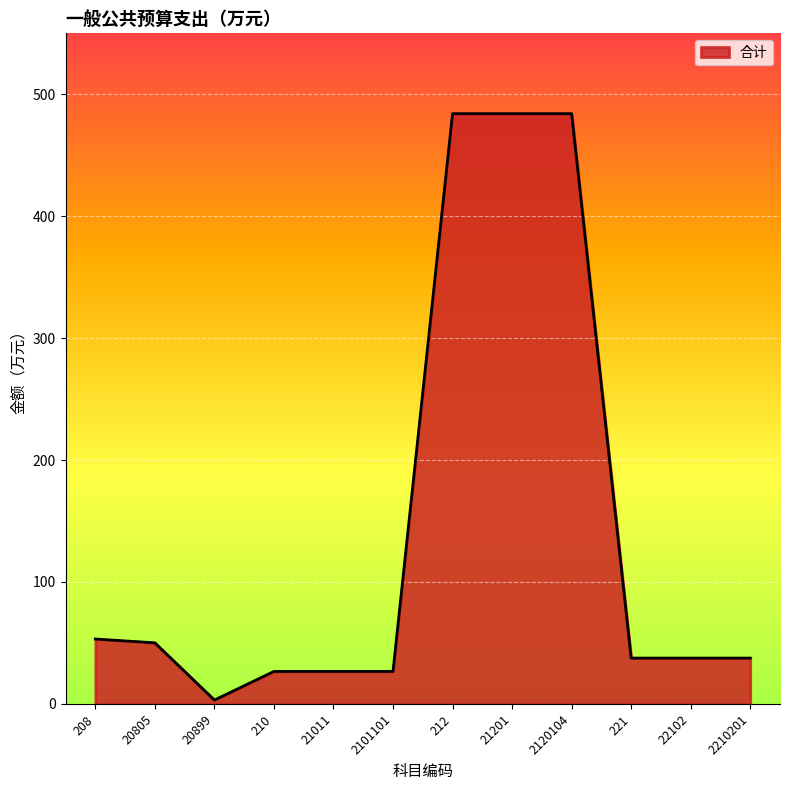

Approximately how many times larger is the value at 21011 compared to 20805?

0.5